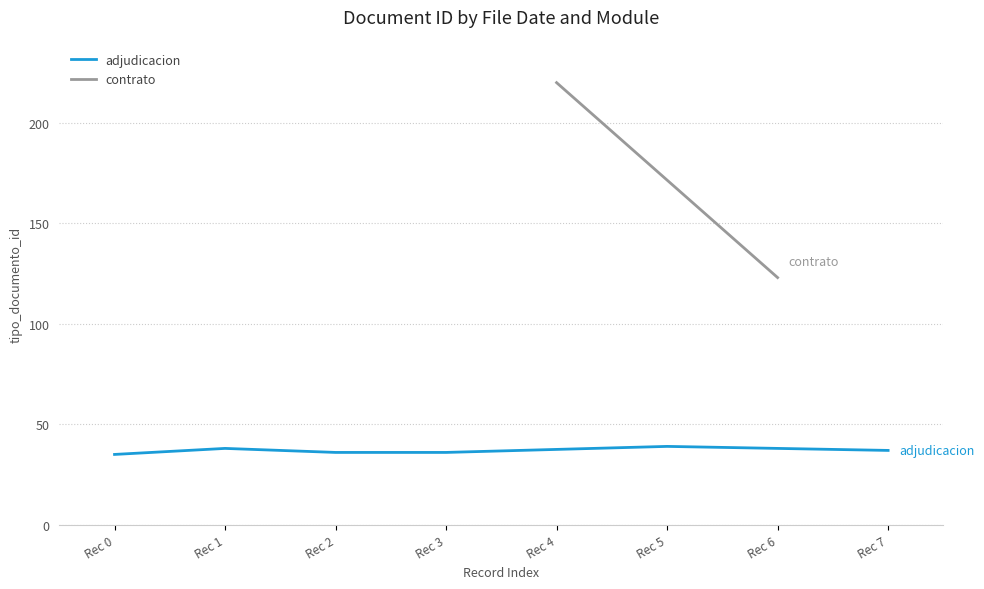

True or false: adjudicacion has a value of 63 at Rec 7.

False